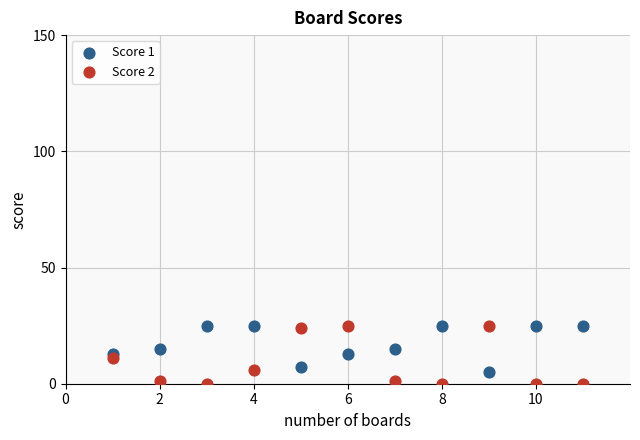

What are all the series names shown in the legend?

Score 1, Score 2